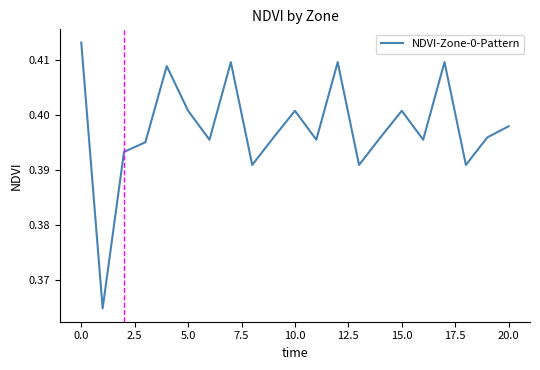

Does the chart display data point markers on the line(s)?

No